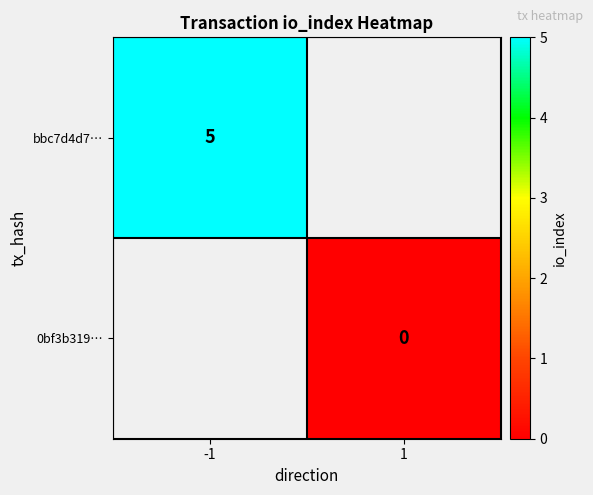

The value of bbc7d4d7… at -1 is 2. True or false?

False